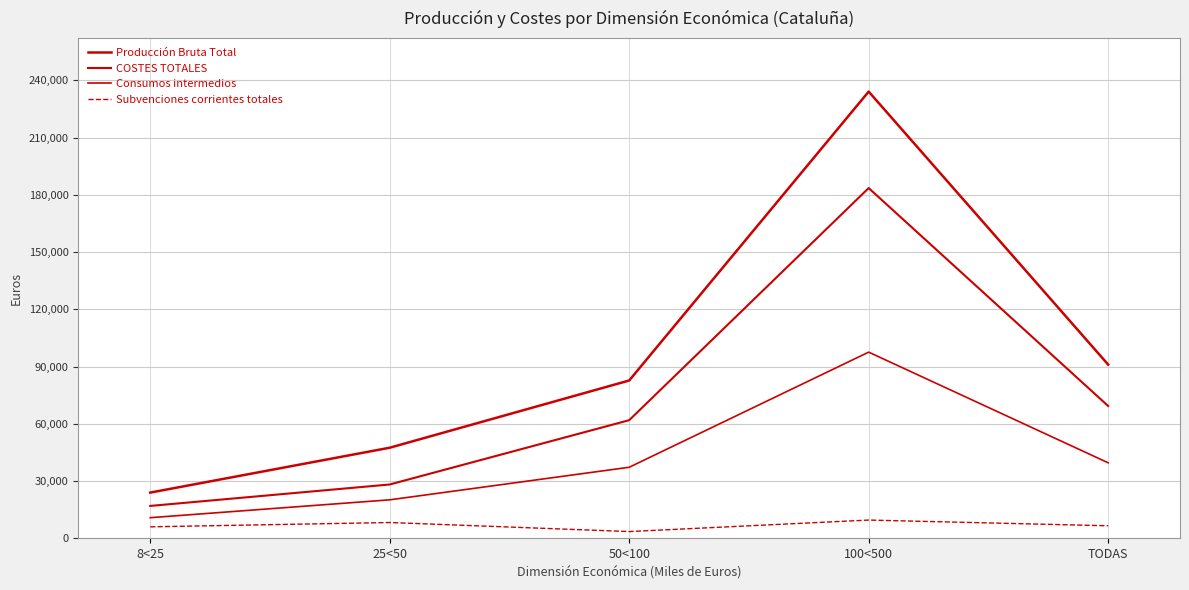

Is it true that Producción Bruta Total equals 91049 at TODAS?

True